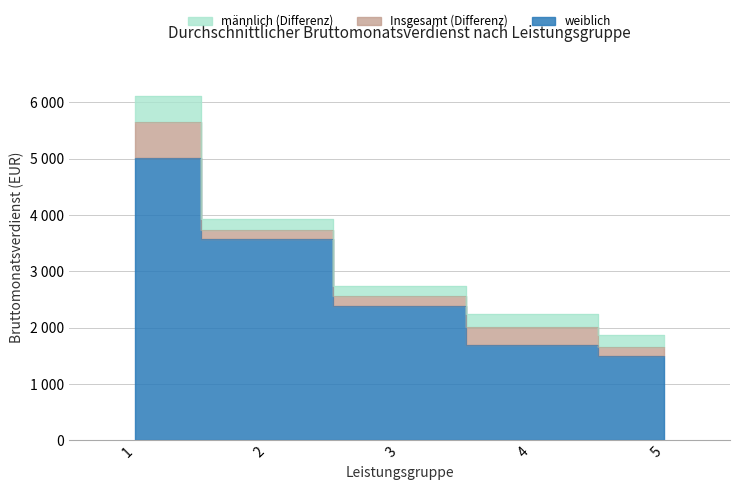

True or false: Insgesamt and weiblich intersect in this chart.

False